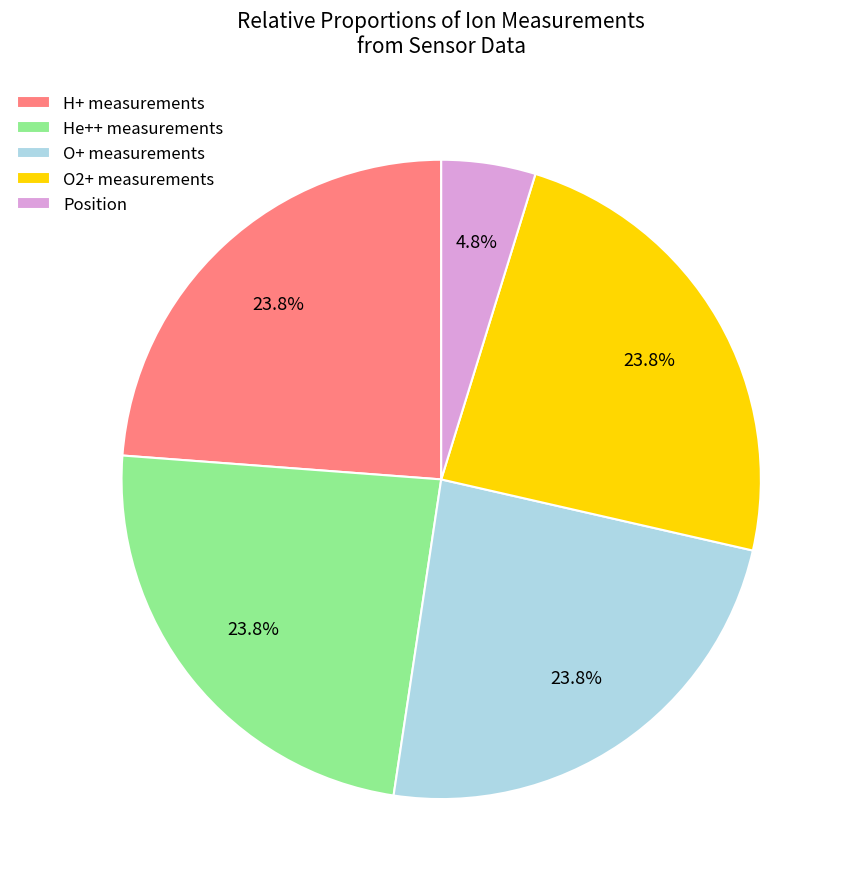

How many slices are in this pie chart?

5